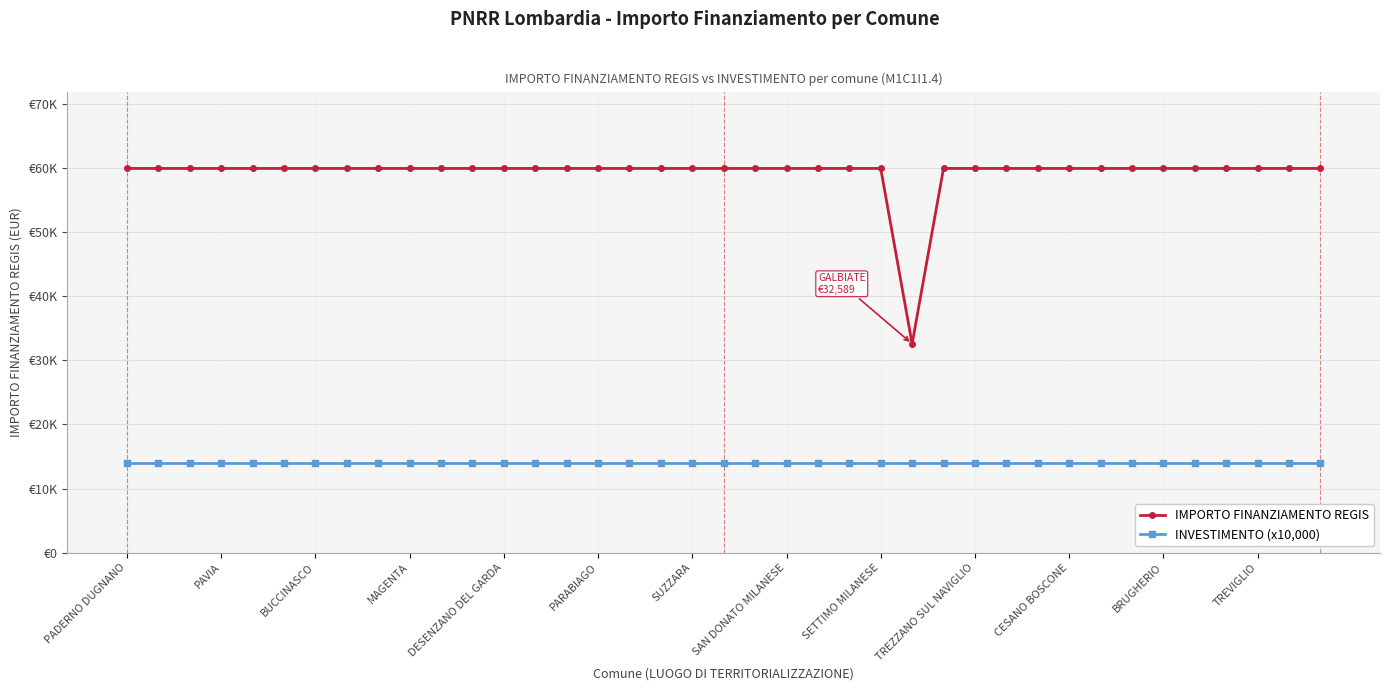

Is this an area chart (filled region under the line)?

No